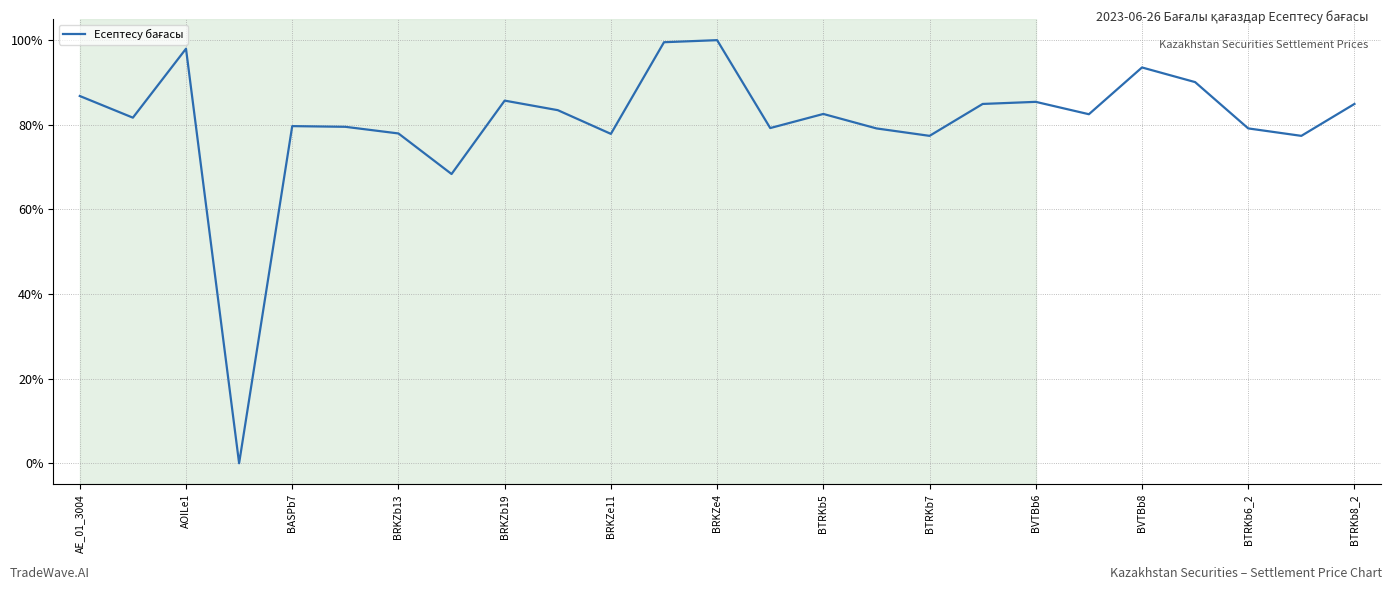

How many interior local peaks (higher than both neighbors) does the data have?

7